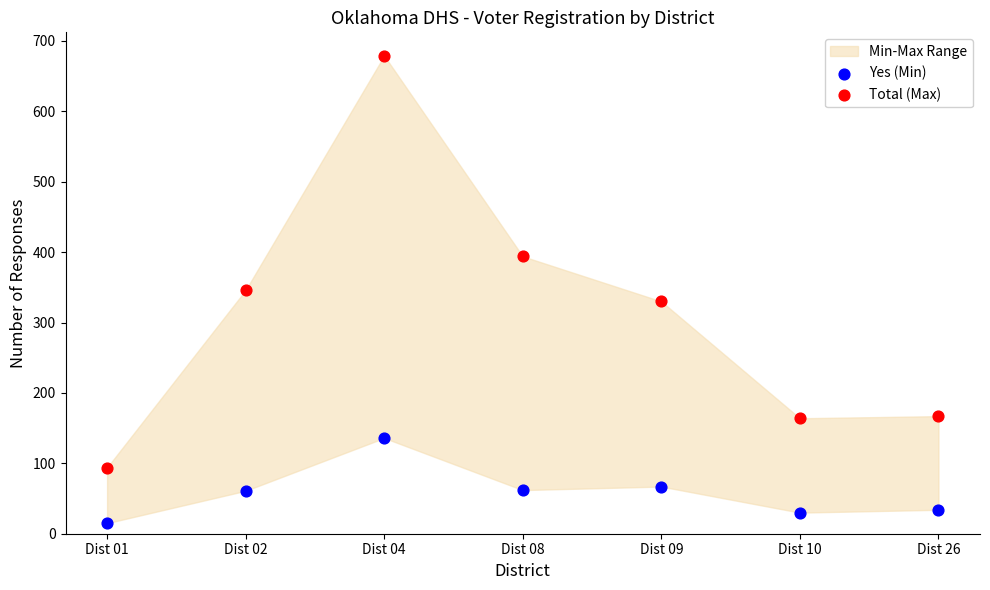

Which series has the widest spread of Y values?

Total (Max)